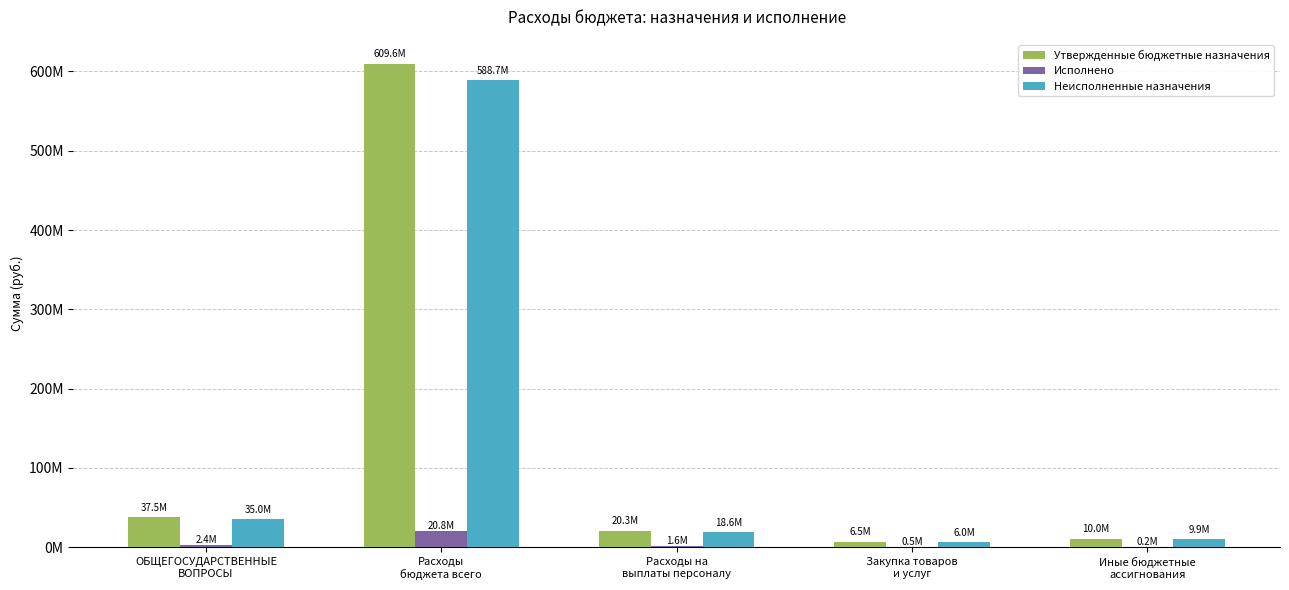

What is the minimum value shown in the chart?

152082.0